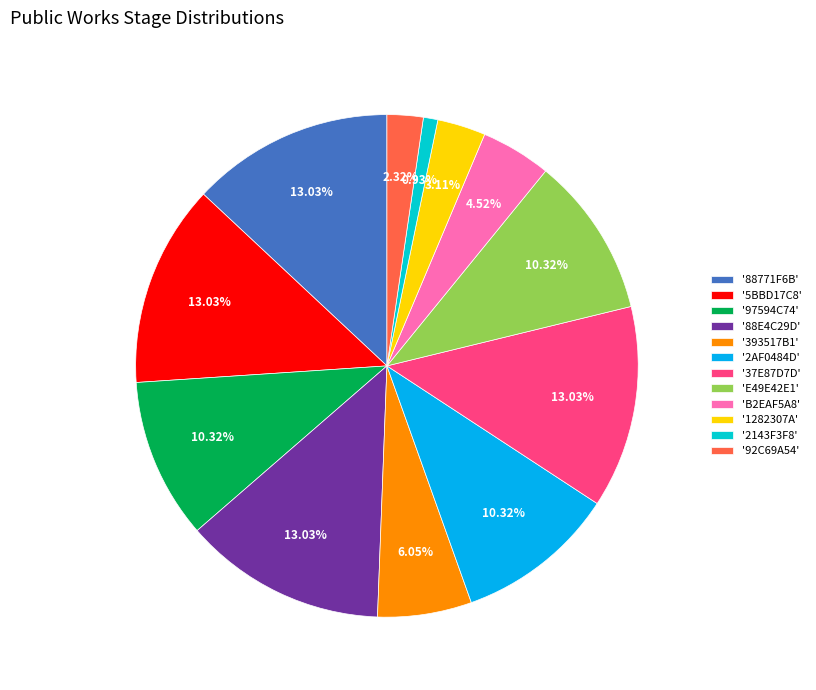

Is the sum of '37E87D7D' and 'E49E42E1' greater than half?

No